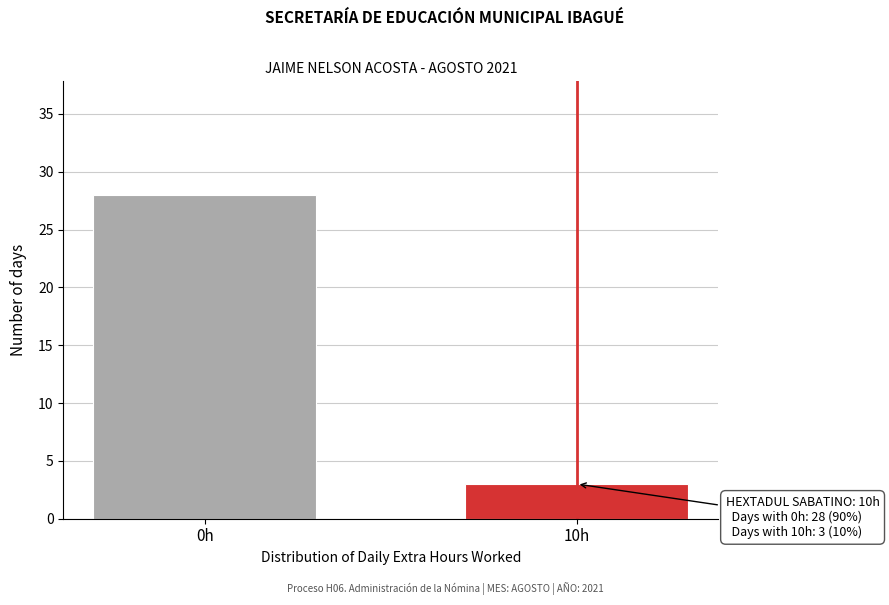

Reading right to left, list all the values displayed in this chart.

10h=3	0h=28